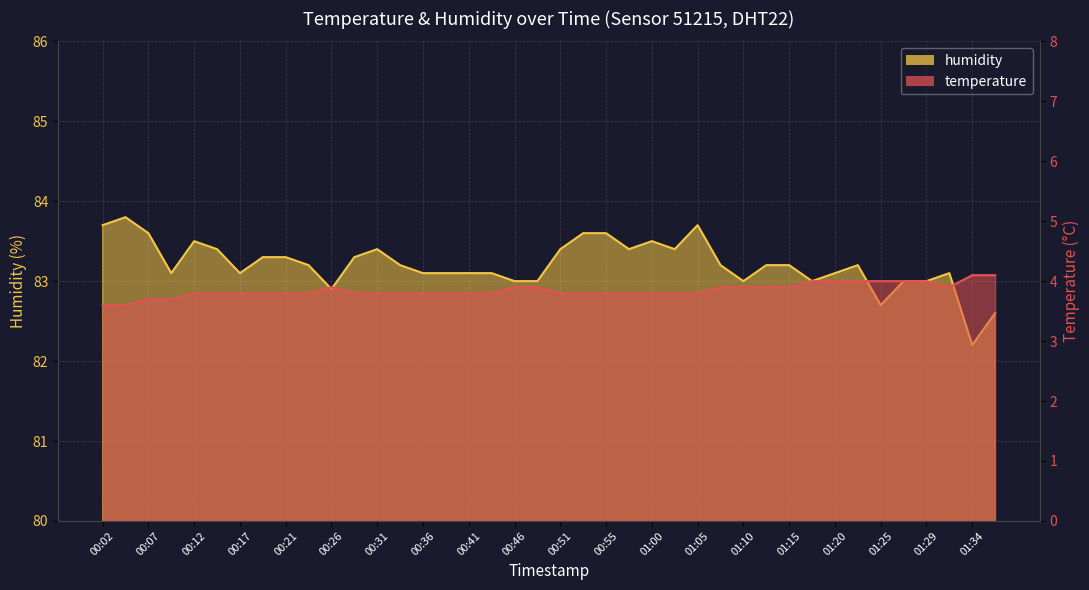

How many lines are shown in the chart?

2